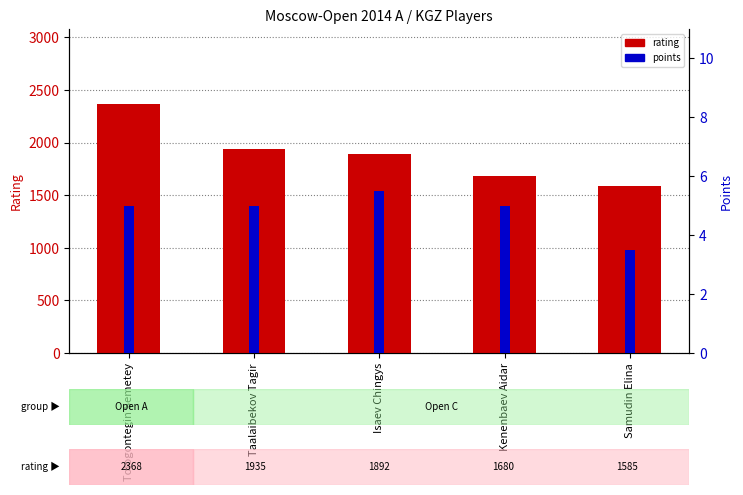

The points series shows 5.0 at Kenenbaev Aidar. True or false?

True